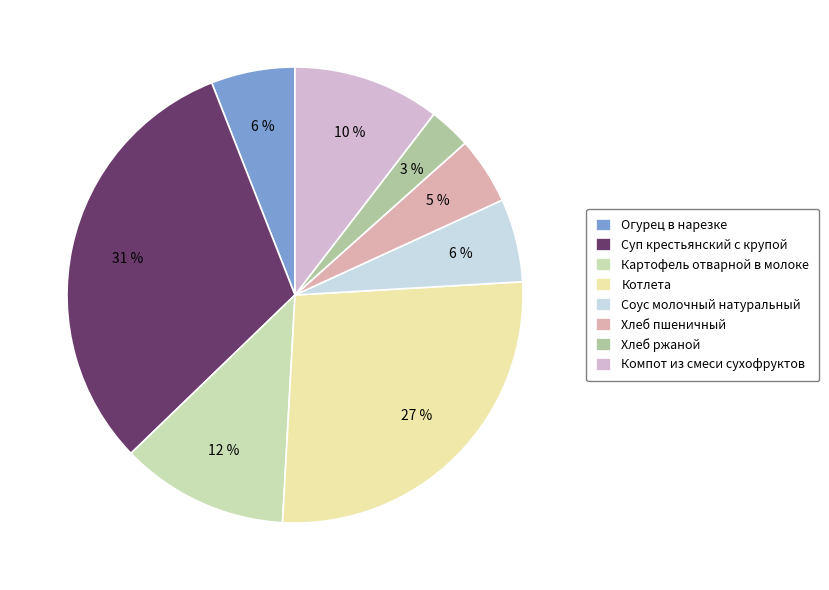

How many slices are in this pie chart?

8